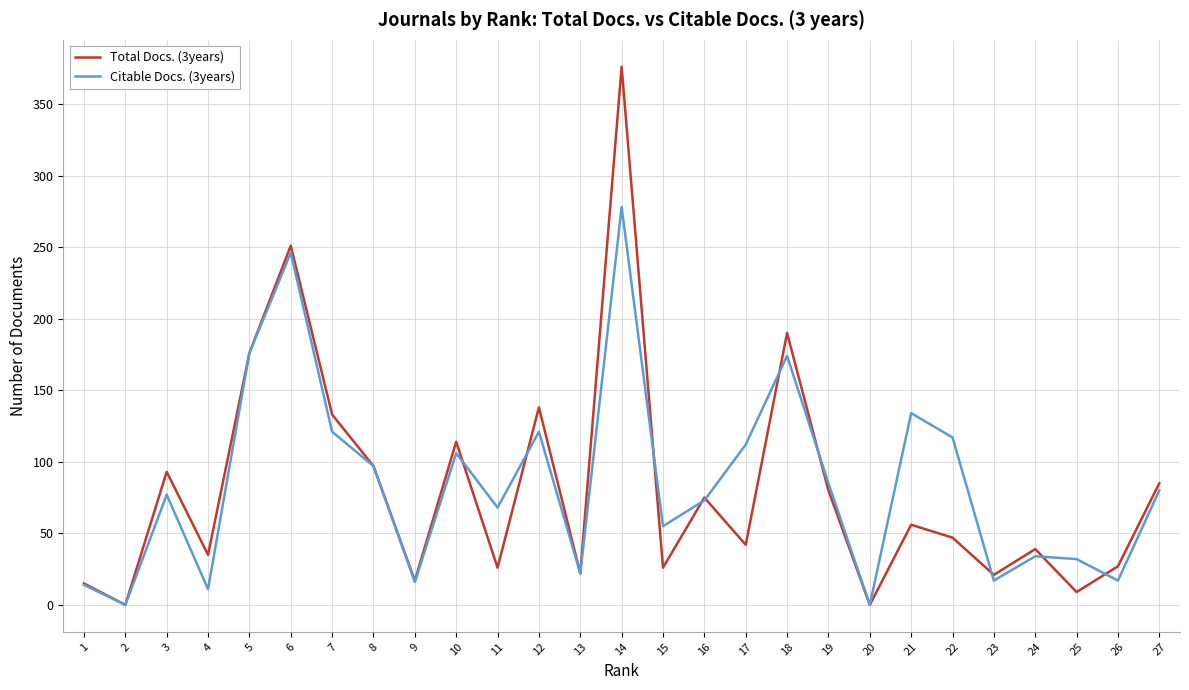

The value of Citable Docs. (3years) at 20 is 0. True or false?

True